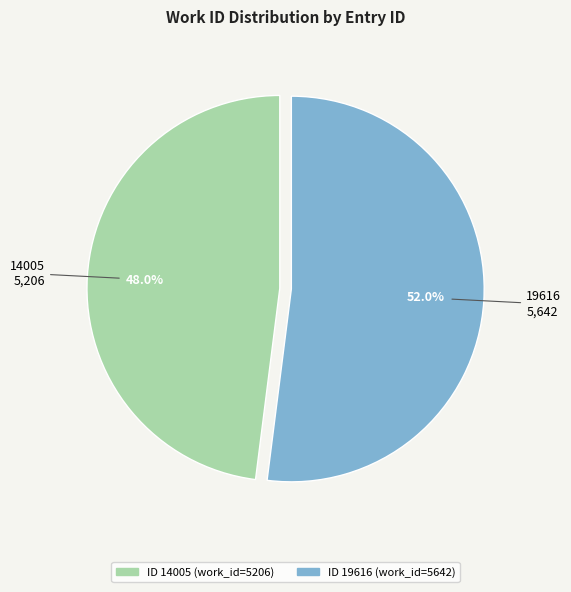

How many slices are in this pie chart?

2